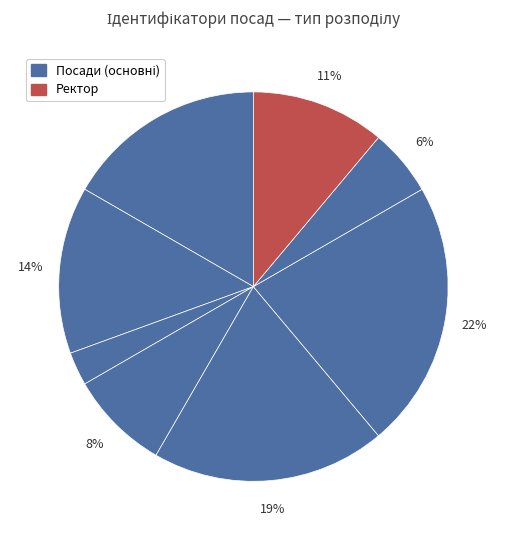

To the nearest percent, what is the difference between the largest and smallest slice percentages?

19%